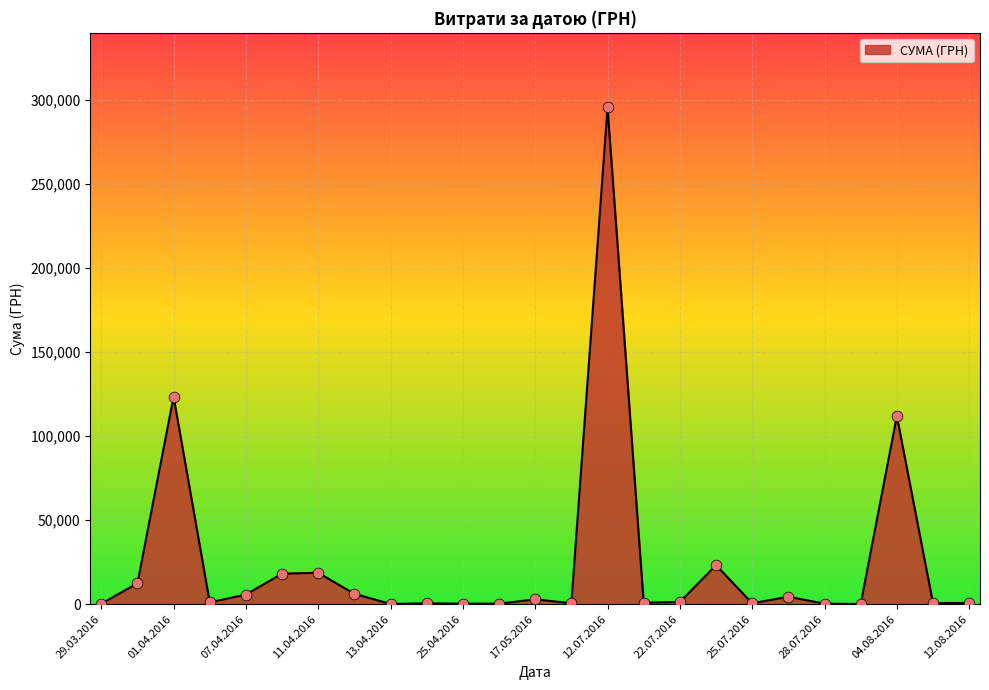

What is the difference between the maximum and minimum values?

295540.8